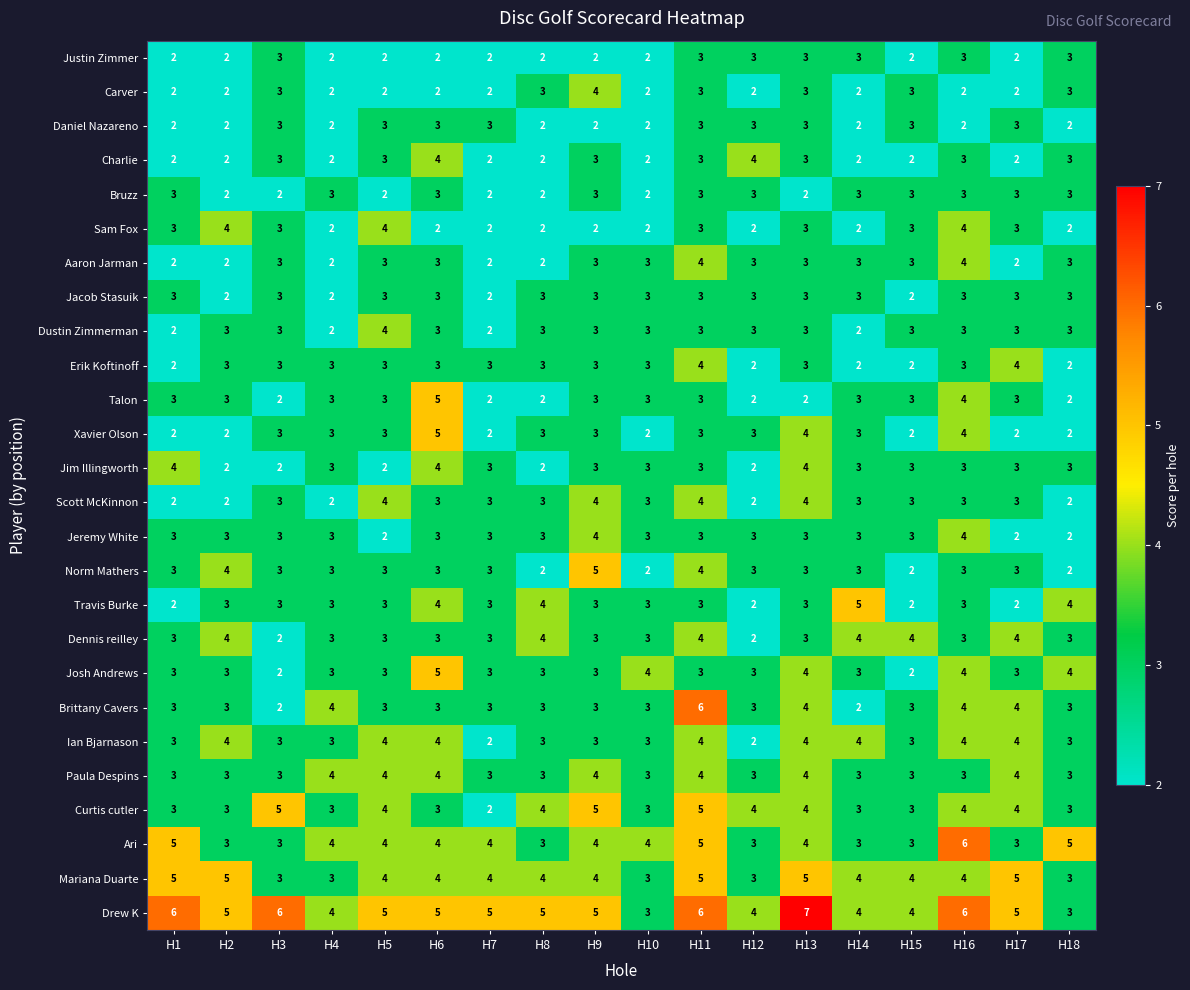

Count the number of data series in this chart.

26